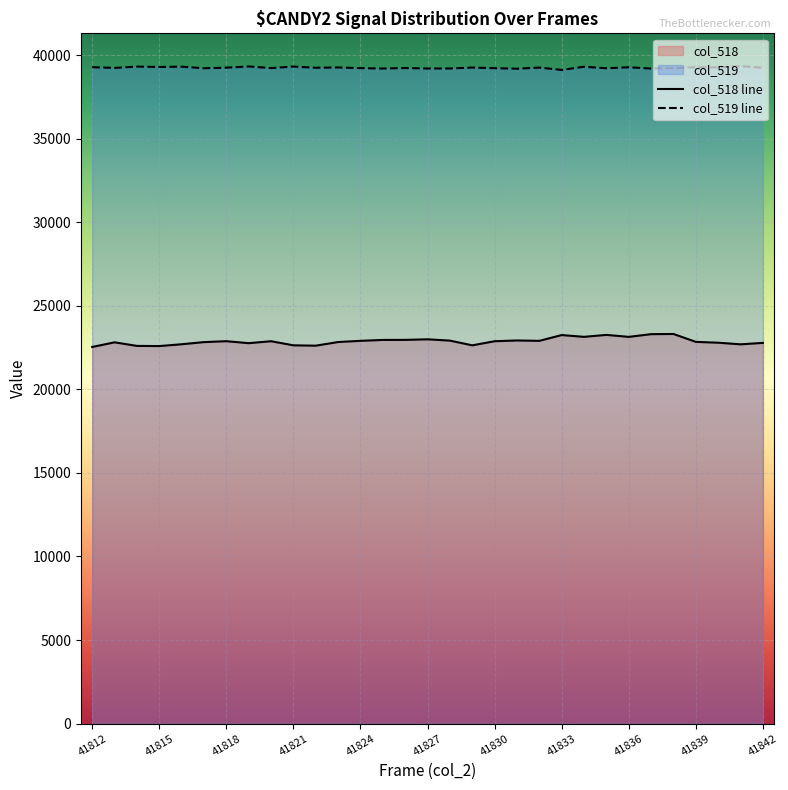

What is the spread (max minus min) of values at 41842?

16465